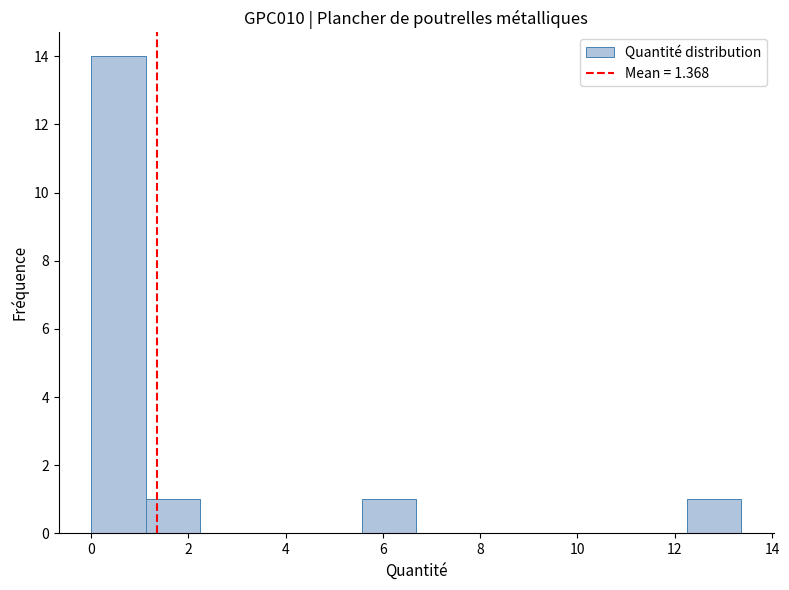

Reading left to right, list every bar in this chart as the range it spans on the x-axis followed by its height. Neither the bar edges nor the heights are printed on the chart, so give them approximately, as read against the axes.

0.0 to 1.2: 14
1.2 to 2.2: 1
2.2 to 3.4: 0
3.4 to 4.4: 0
4.4 to 5.6: 0
5.6 to 6.6: 1
6.6 to 7.8: 0
7.8 to 9.0: 0
9.0 to 10.0: 0
10.0 to 11.2: 0
11.2 to 12.2: 0
12.2 to 13.4: 1